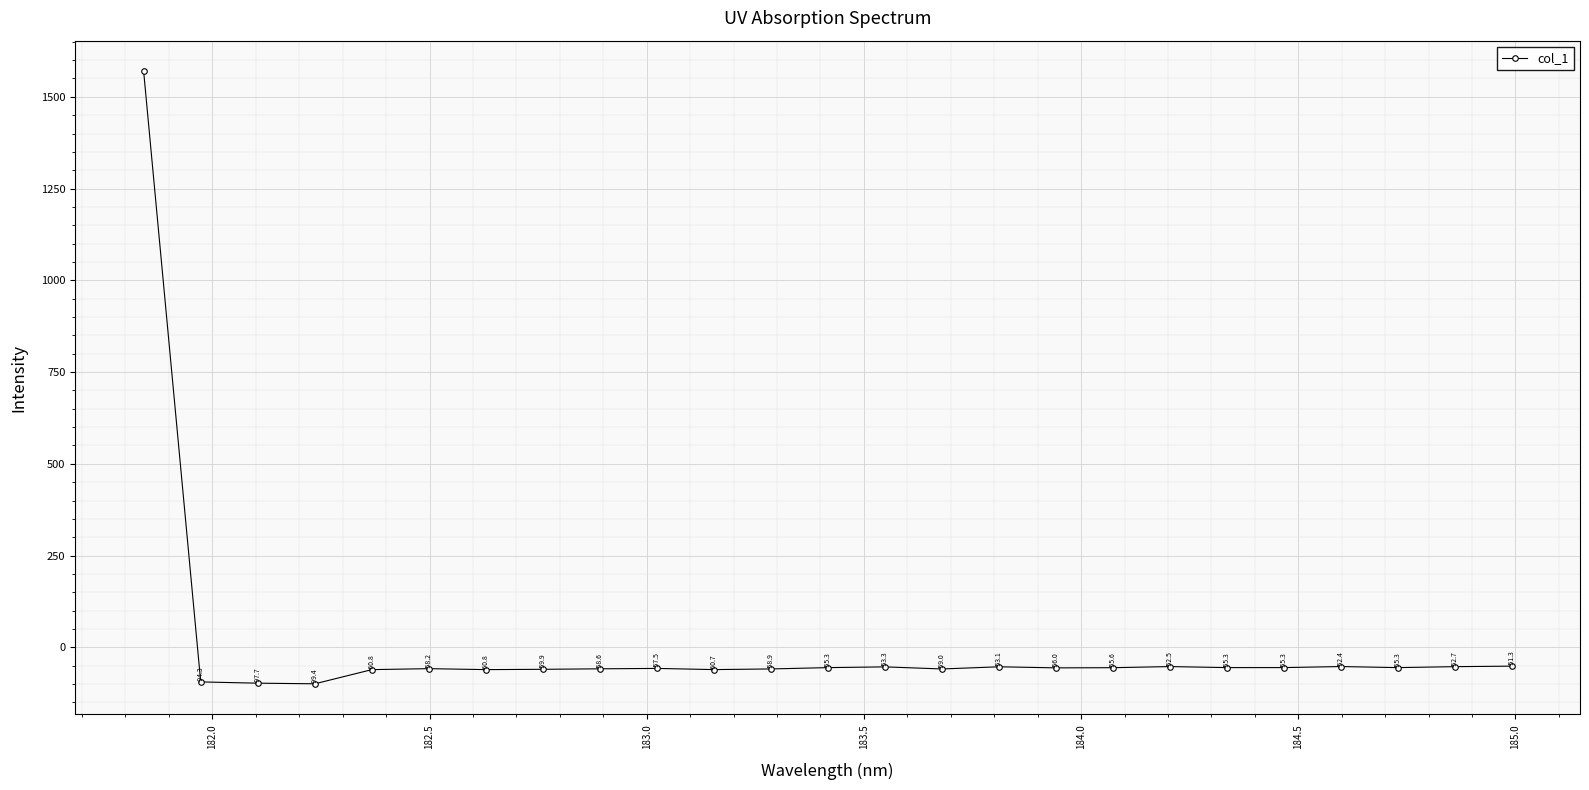

How many values are above zero?

1